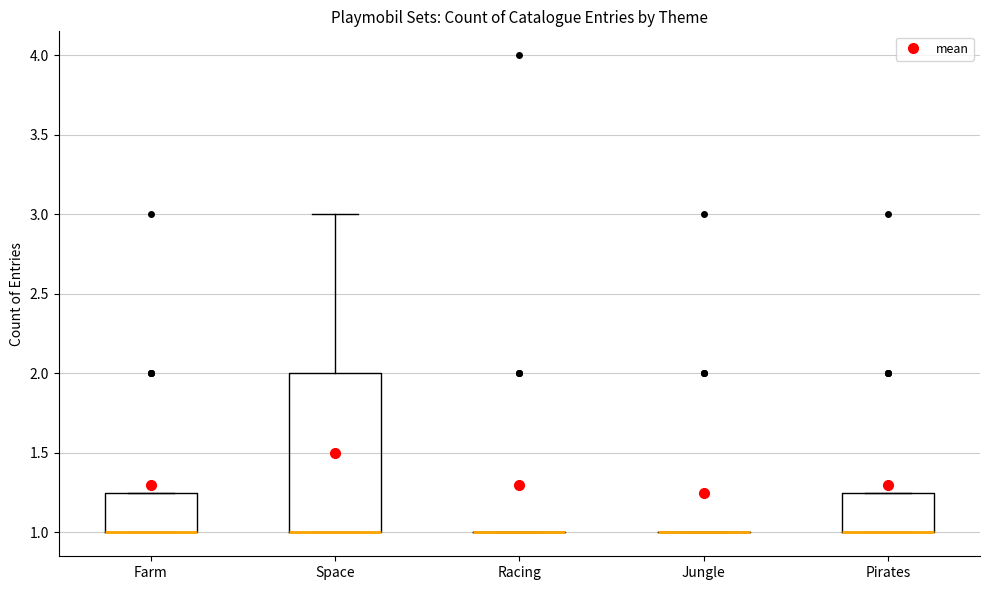

Reading left to right, transcribe this box plot: for each box, give where its median line is, the range the box spans, and where its two whiskers end, as read against the y-axis. The values are not printed on the chart, so give them approximately, as read against the axis.

Farm: median 1.00 (drawn on the box's lower edge), box 1.00 to 1.25, whiskers 1.00 to 1.25
Space: median 1.00 (drawn on the box's lower edge), box 1.00 to 2.00, whiskers 1.00 to 3.00
Racing: box collapsed to a line at 1.00, whiskers 1.00 to 1.00
Jungle: box collapsed to a line at 1.00, whiskers 1.00 to 1.00
Pirates: median 1.00 (drawn on the box's lower edge), box 1.00 to 1.25, whiskers 1.00 to 1.25